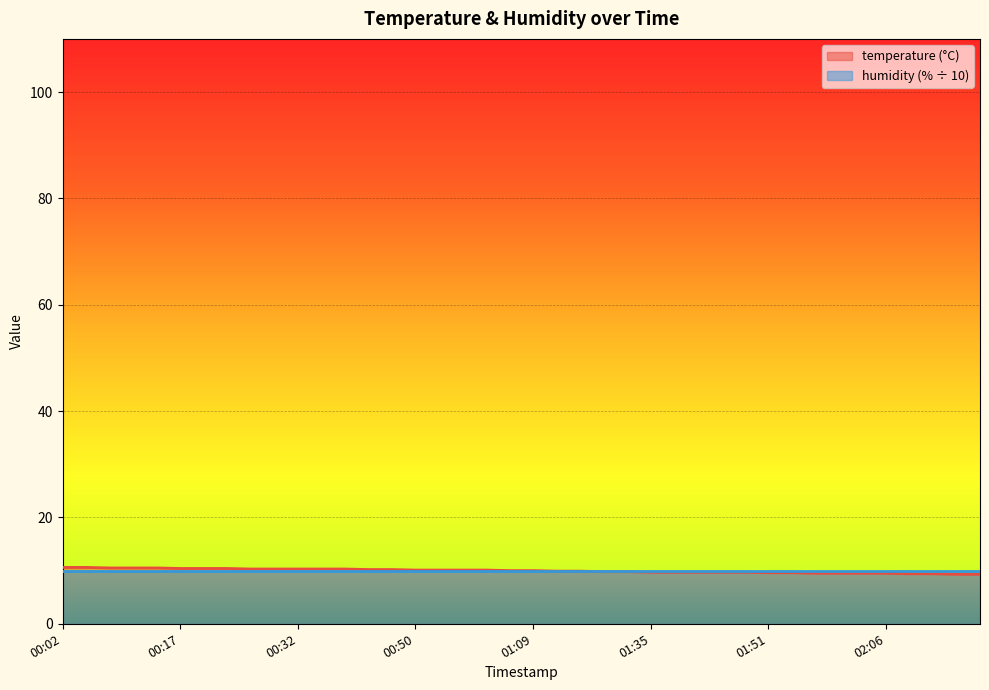

How many data points are above 10?

19